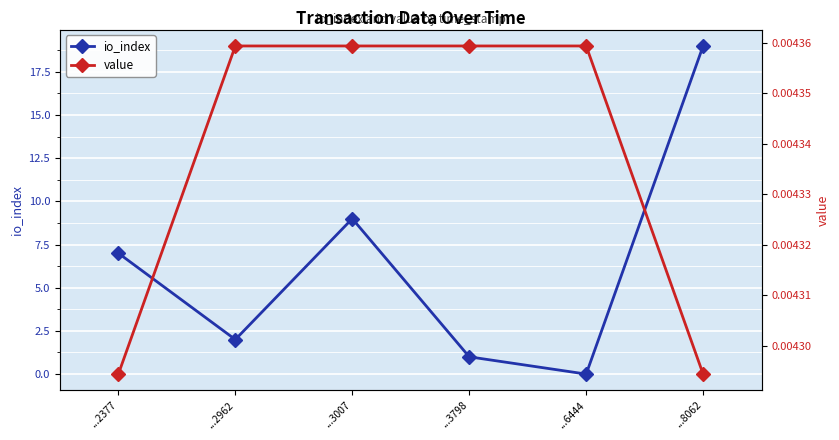

Which series changed the most between ...2962 and ...8062?

io_index